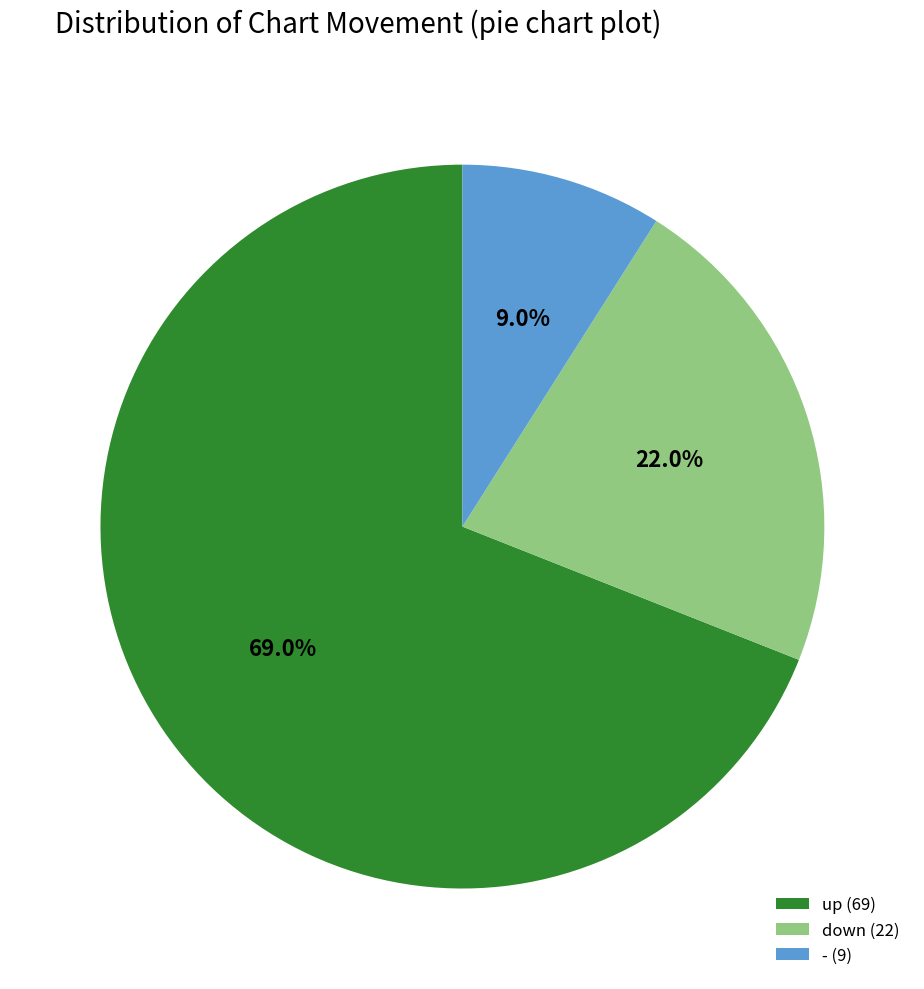

Is it true that - is 2% of the pie?

False